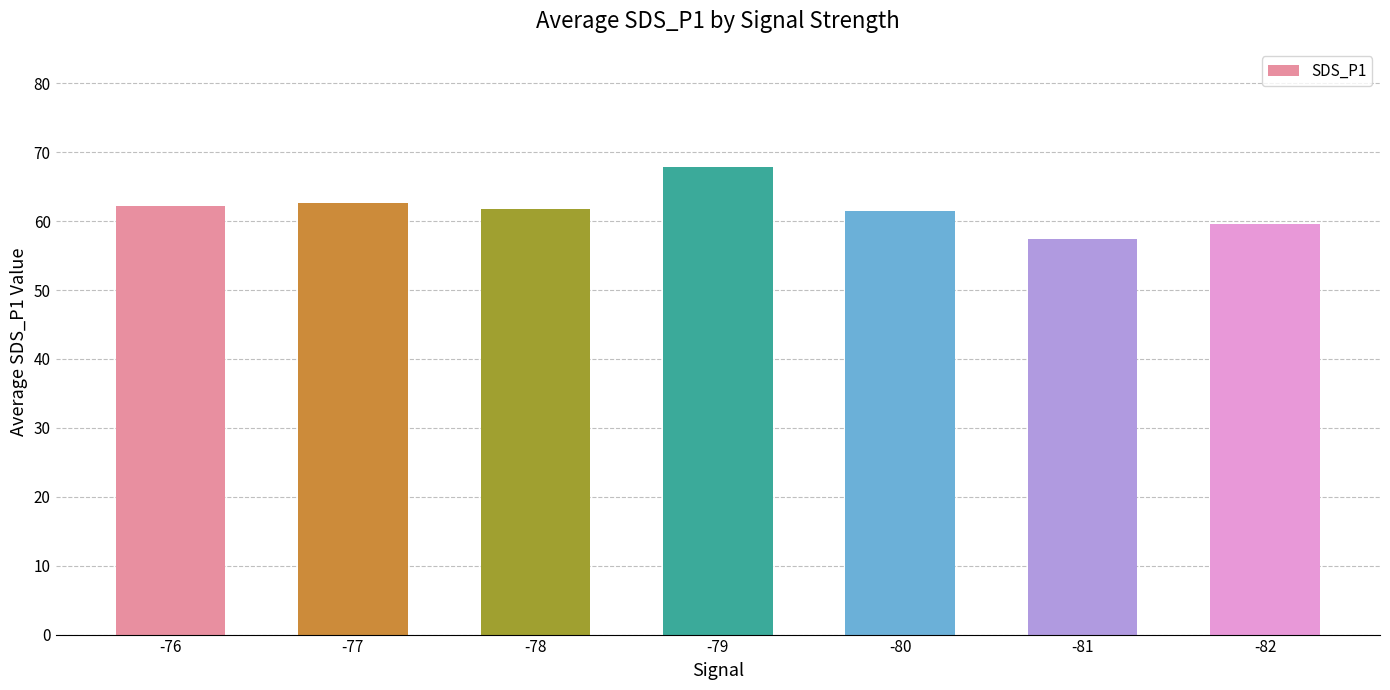

Between -81 and -79, which is larger?

-79